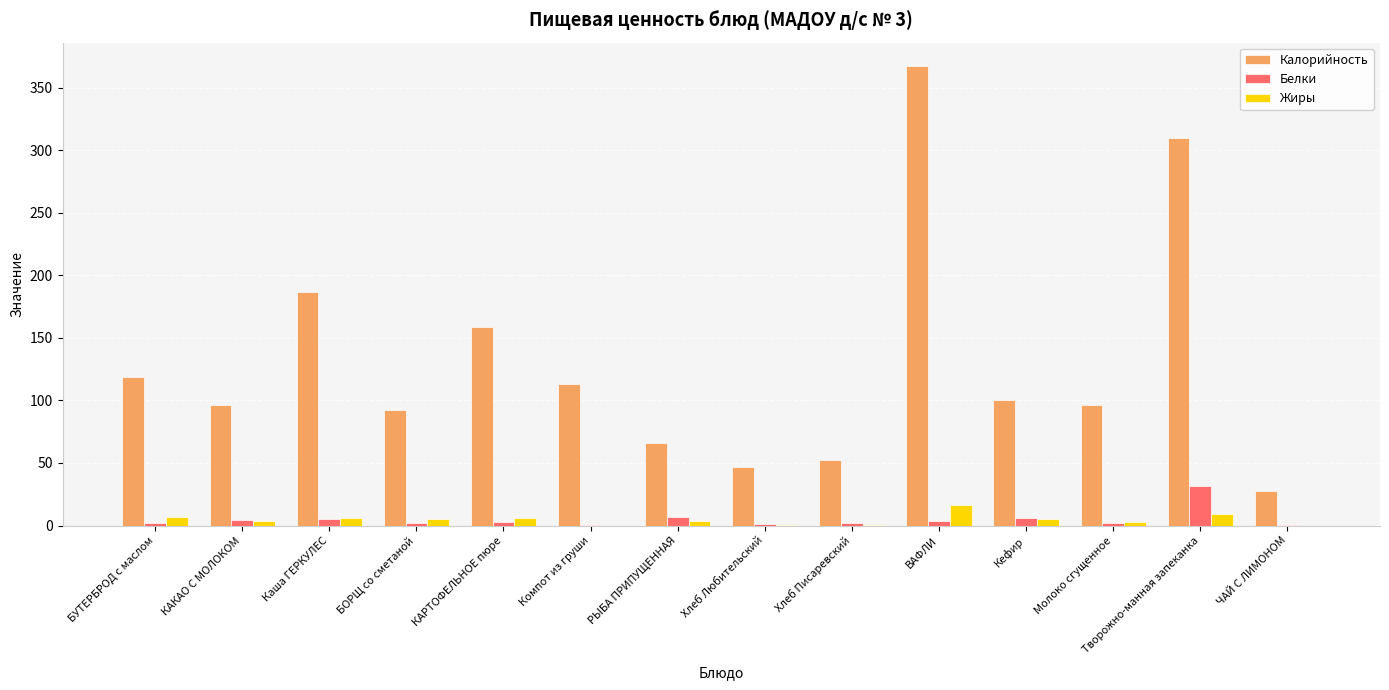

Does the chart contain stacked bars?

No